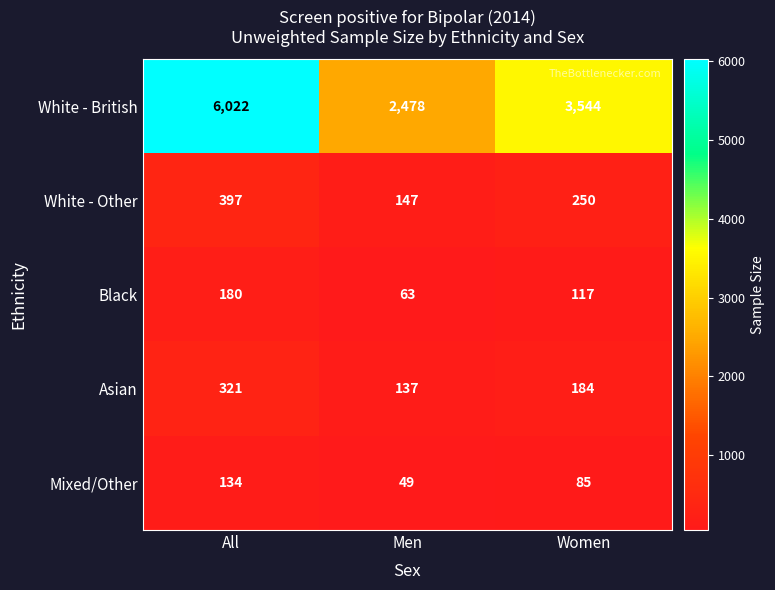

Read the White - Other value at Men, to the nearest 50.

150